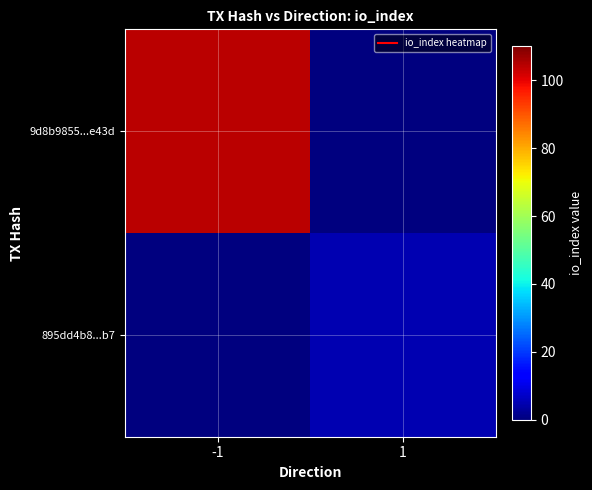

At how many categories does at least one series exceed 47?

1